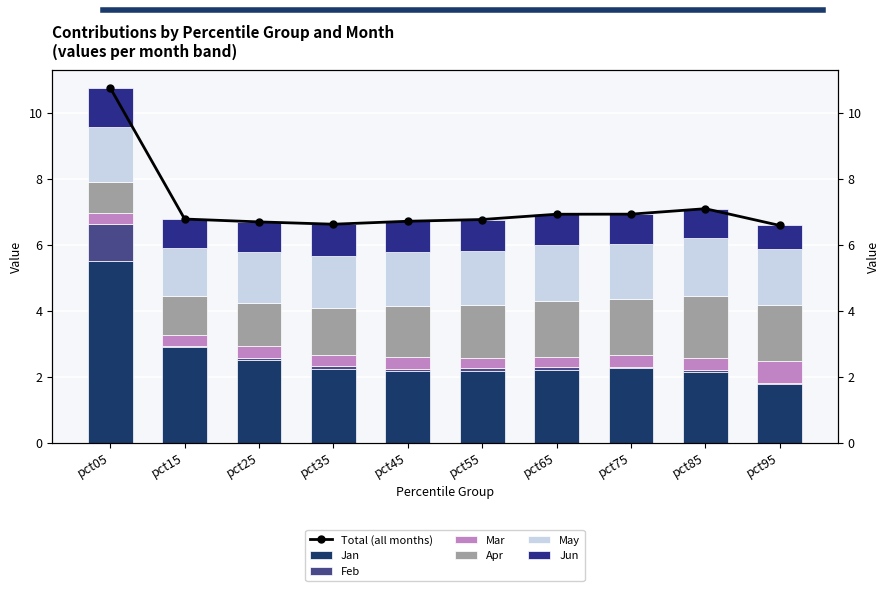

What is the minimum value for May?

1.4